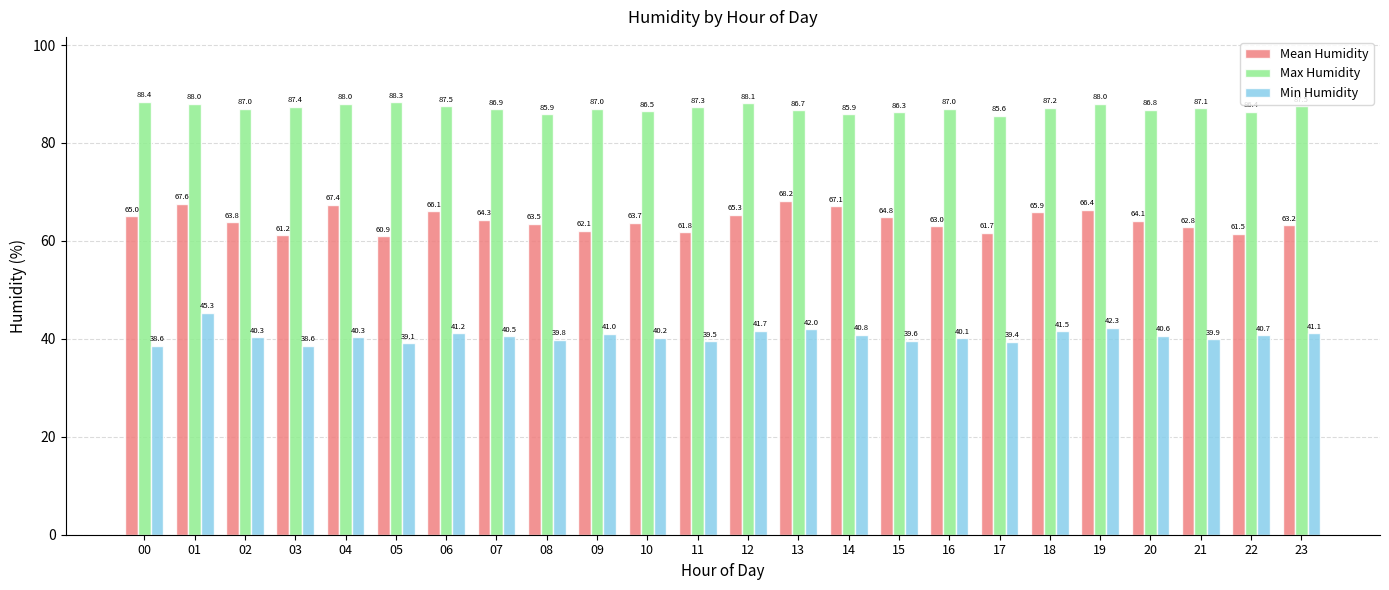

Where does the Max Humidity series first go above 87?

00